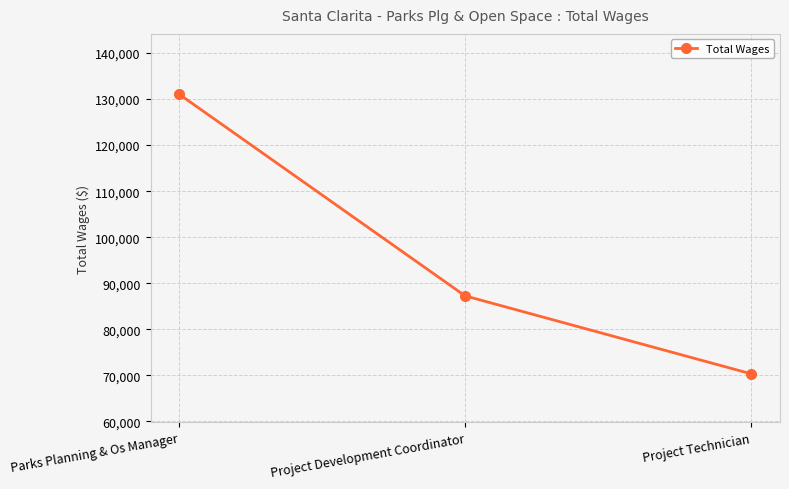

What position from the left is Parks Planning & Os Manager?

1